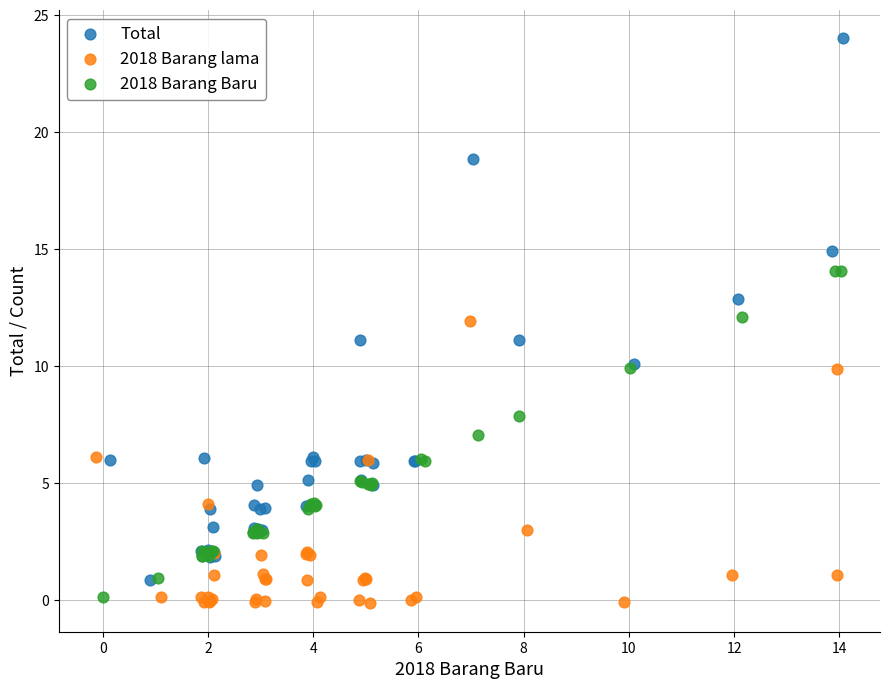

What are all the series names shown in the legend?

Total, 2018 Barang lama, 2018 Barang Baru